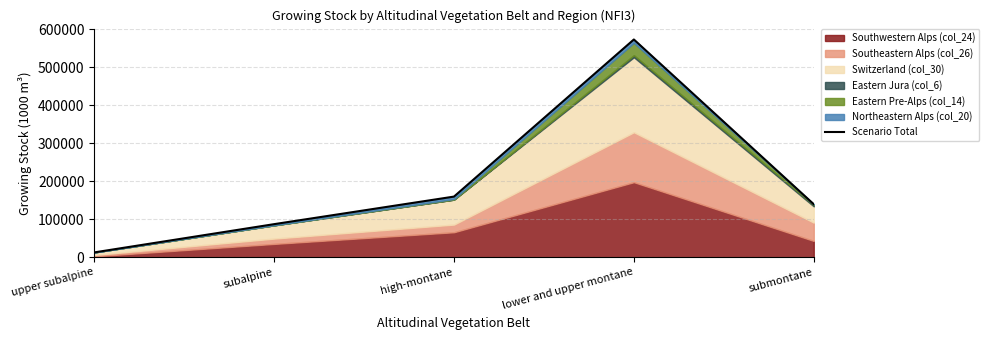

Between upper subalpine and submontane, which is larger?

submontane